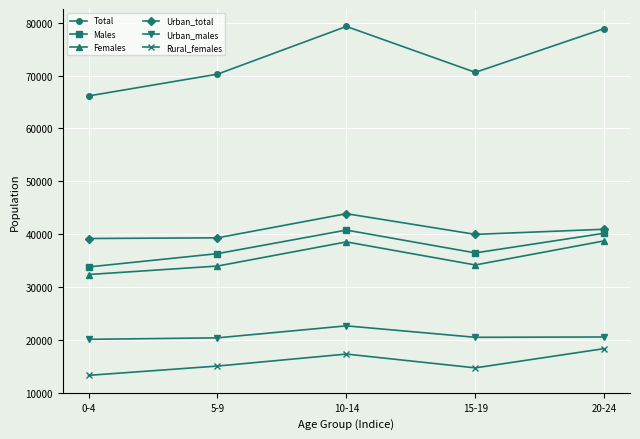

The value of Urban_total at 10-14 is 30435. True or false?

False